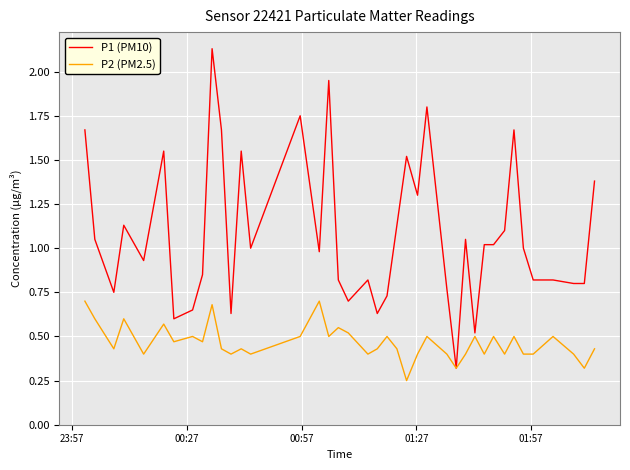

Which series has the largest range (max minus min)?

P1 (PM10)